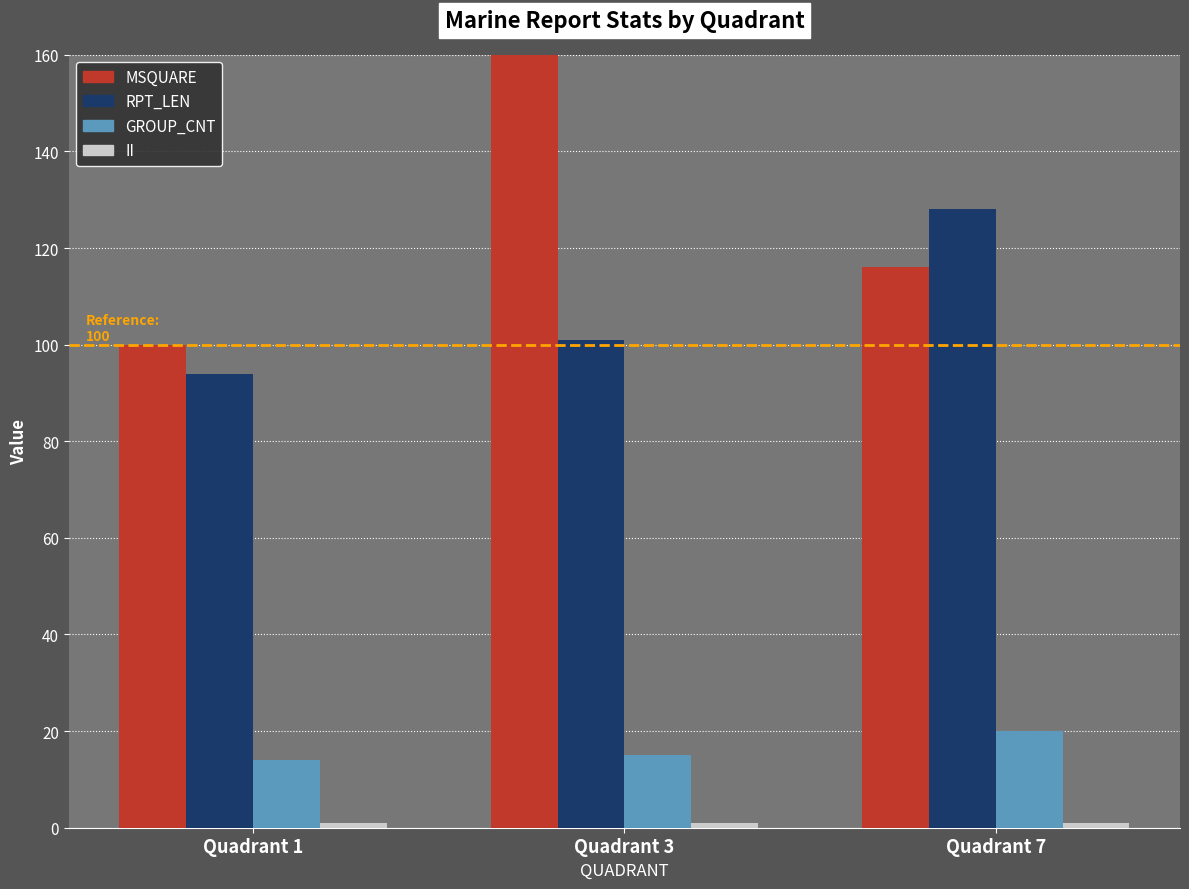

How many bars are there in each group?

4